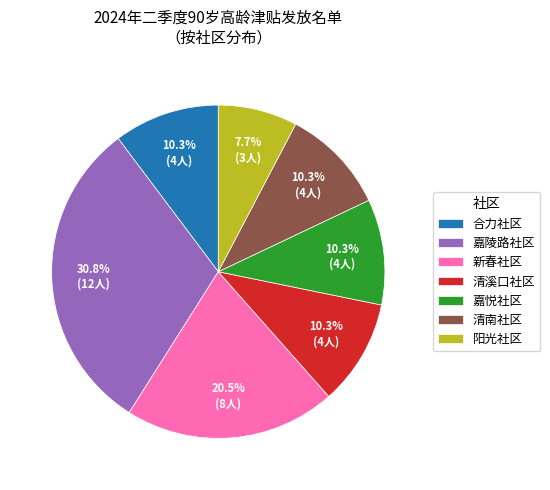

How many slices are in this pie chart?

7